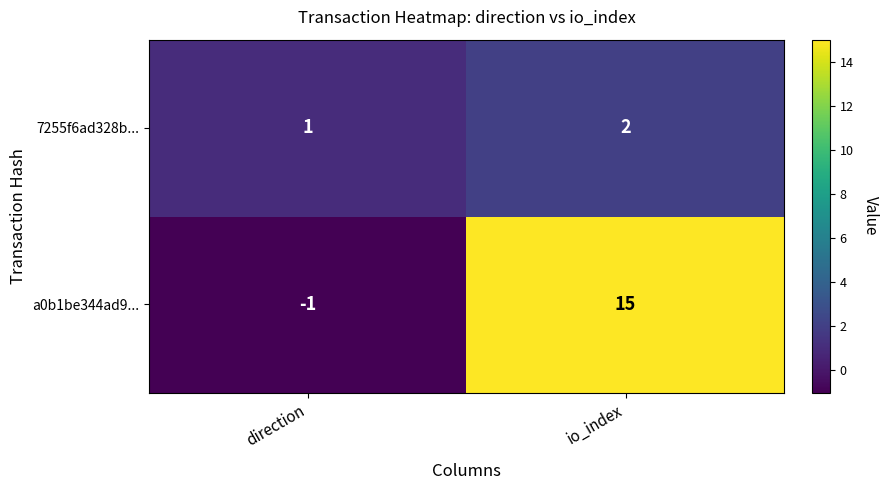

What is the spread (max minus min) of values at direction?

2